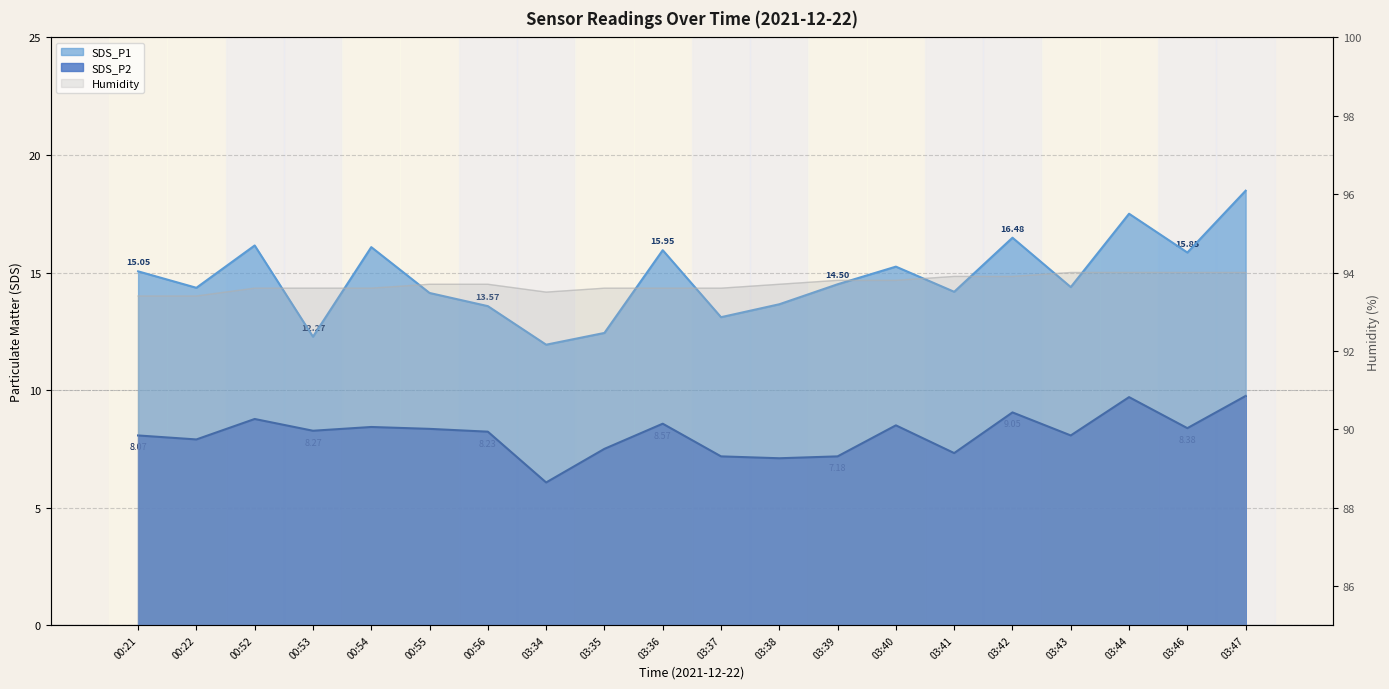

True or false: Humidity and SDS_P1 cross at least once.

False